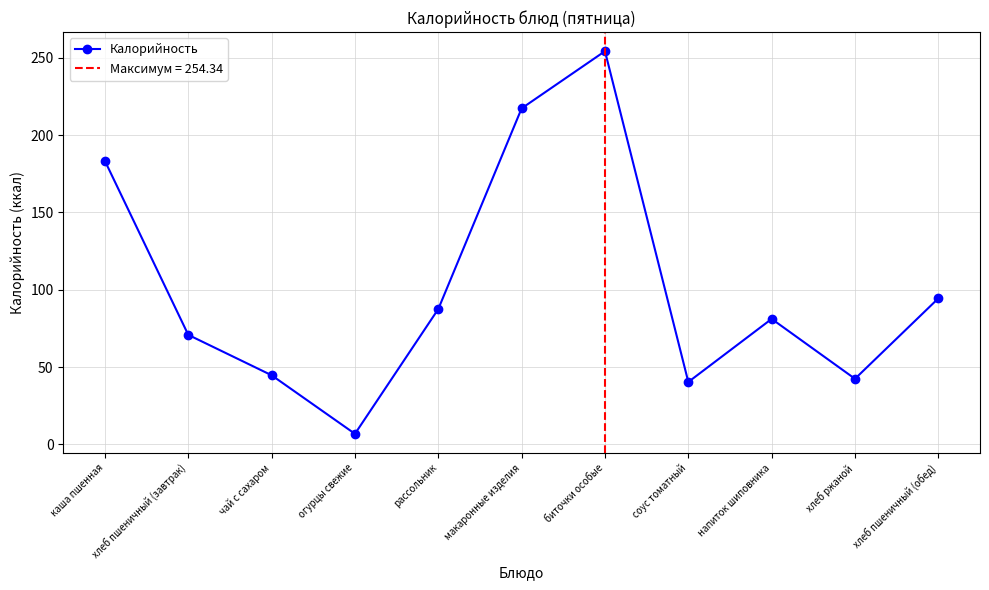

What is the minimum value shown in the chart?

6.8